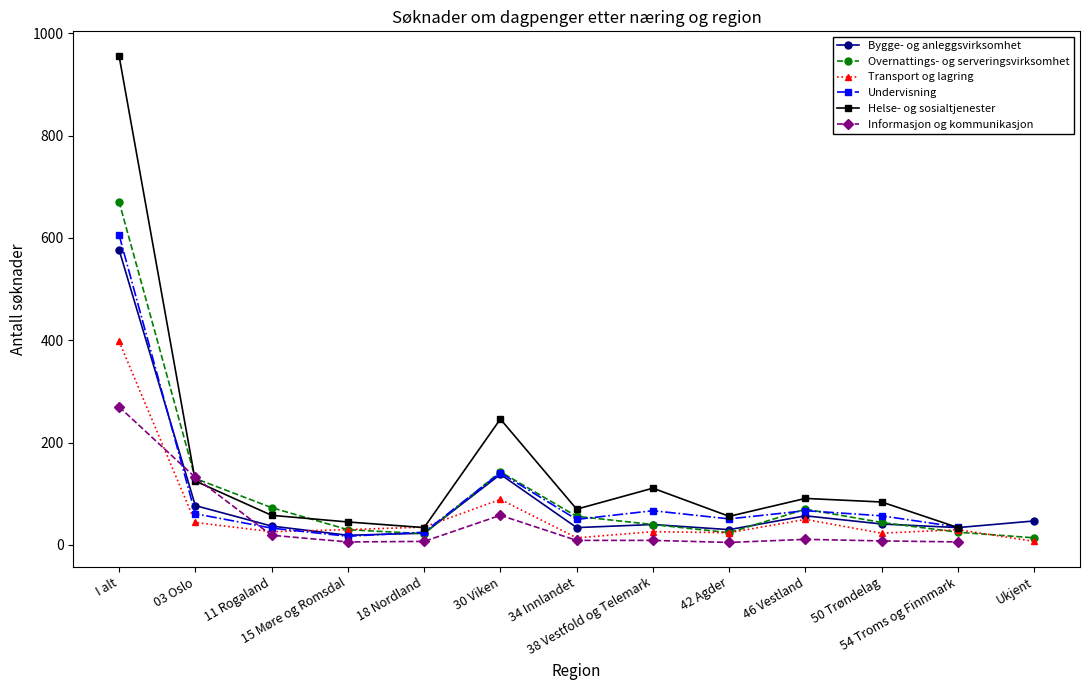

What is the value of the Informasjon og kommunikasjon point at the 4th from the left?

6.0